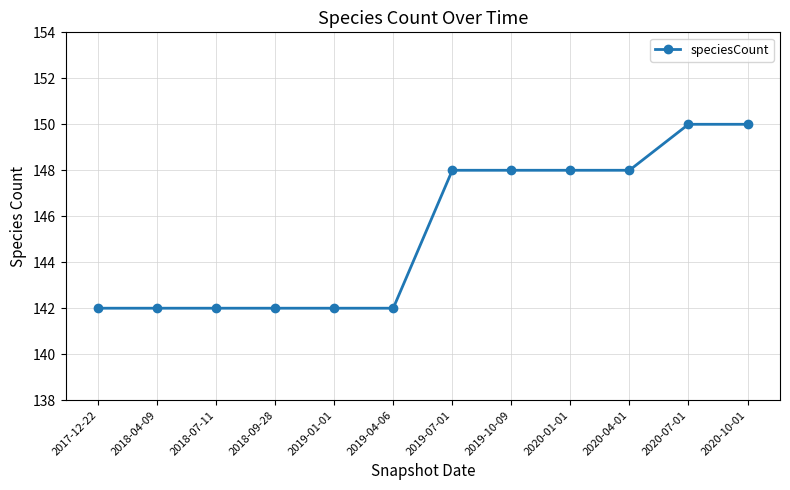

What is the greatest value displayed?

150